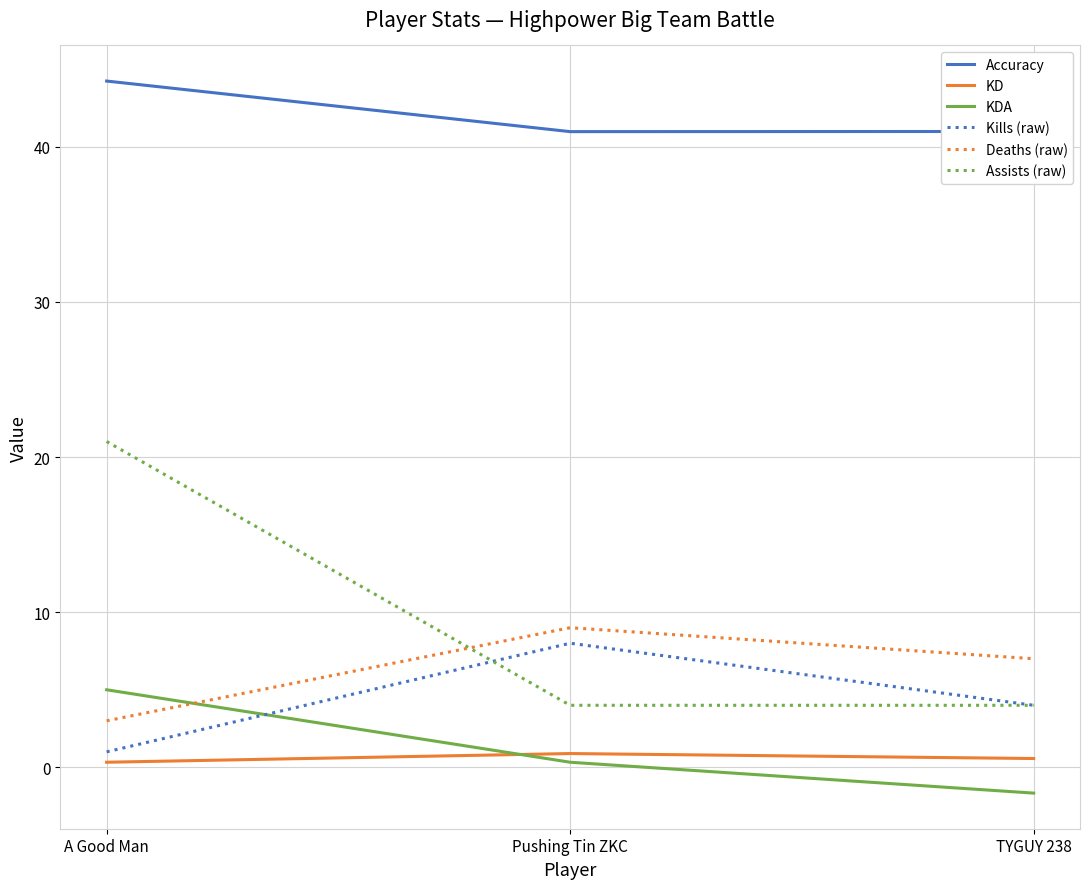

What is the difference between the second highest and minimum values in the KD series?

0.2